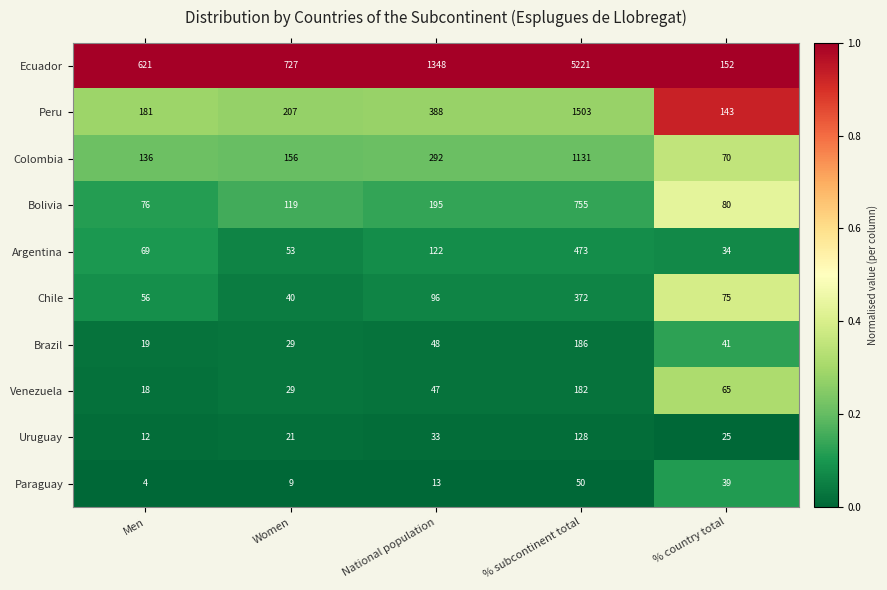

Which series has the largest total across all categories?

Ecuador